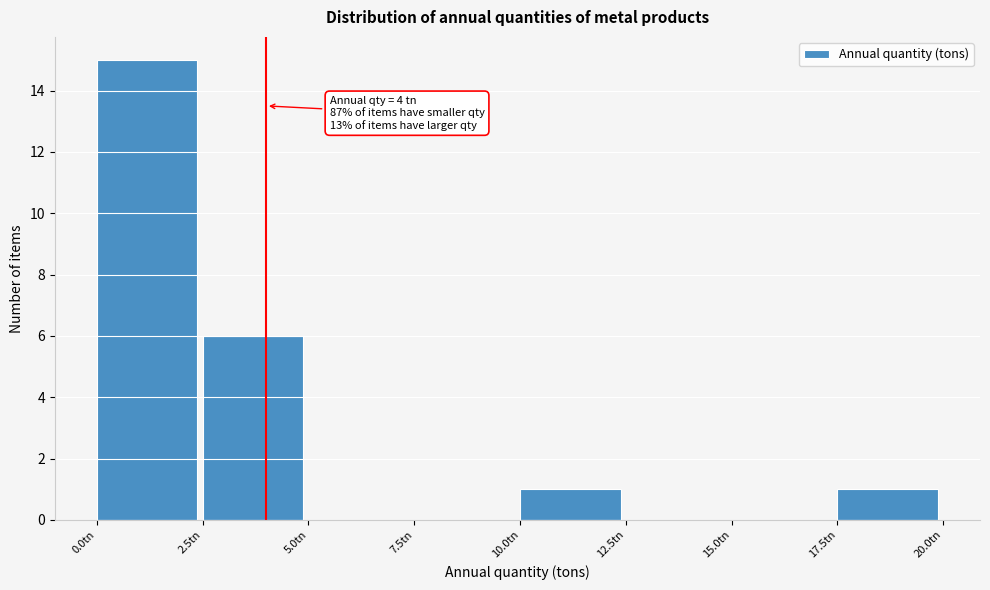

Which range on the x-axis has the tallest bar?

0.0 to 2.5